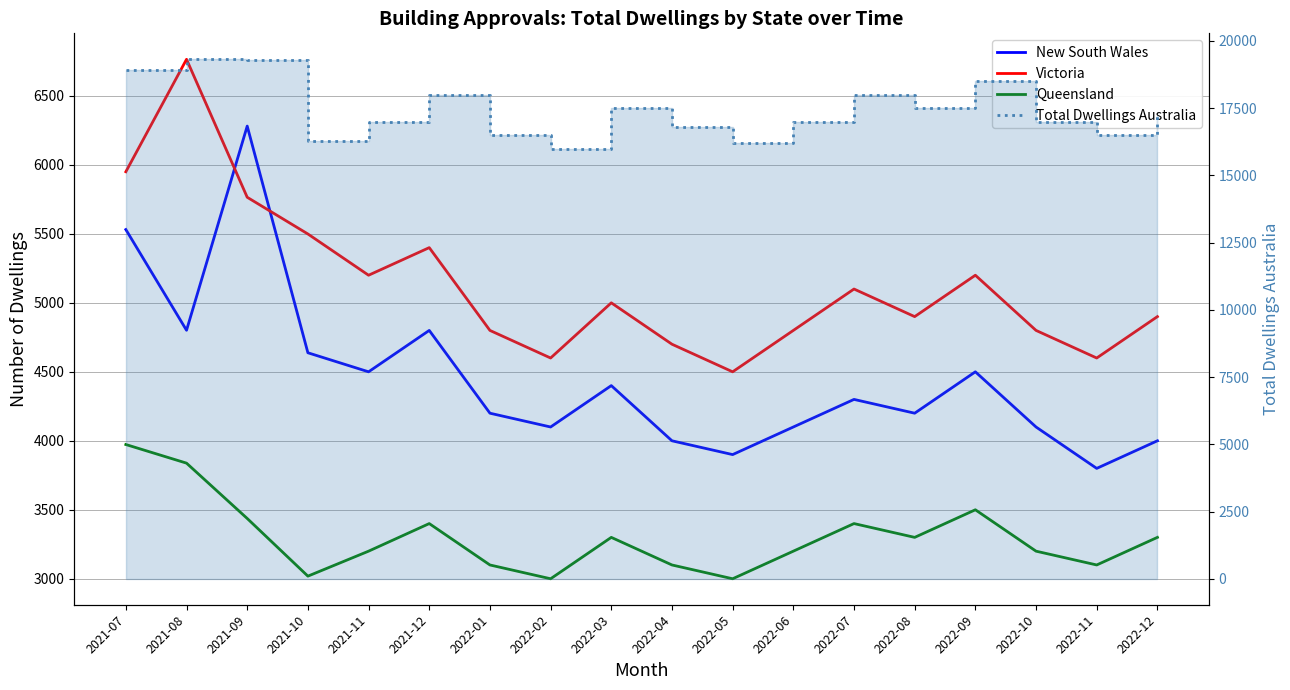

Is it true that Queensland equals 3437 at 2021-09?

True